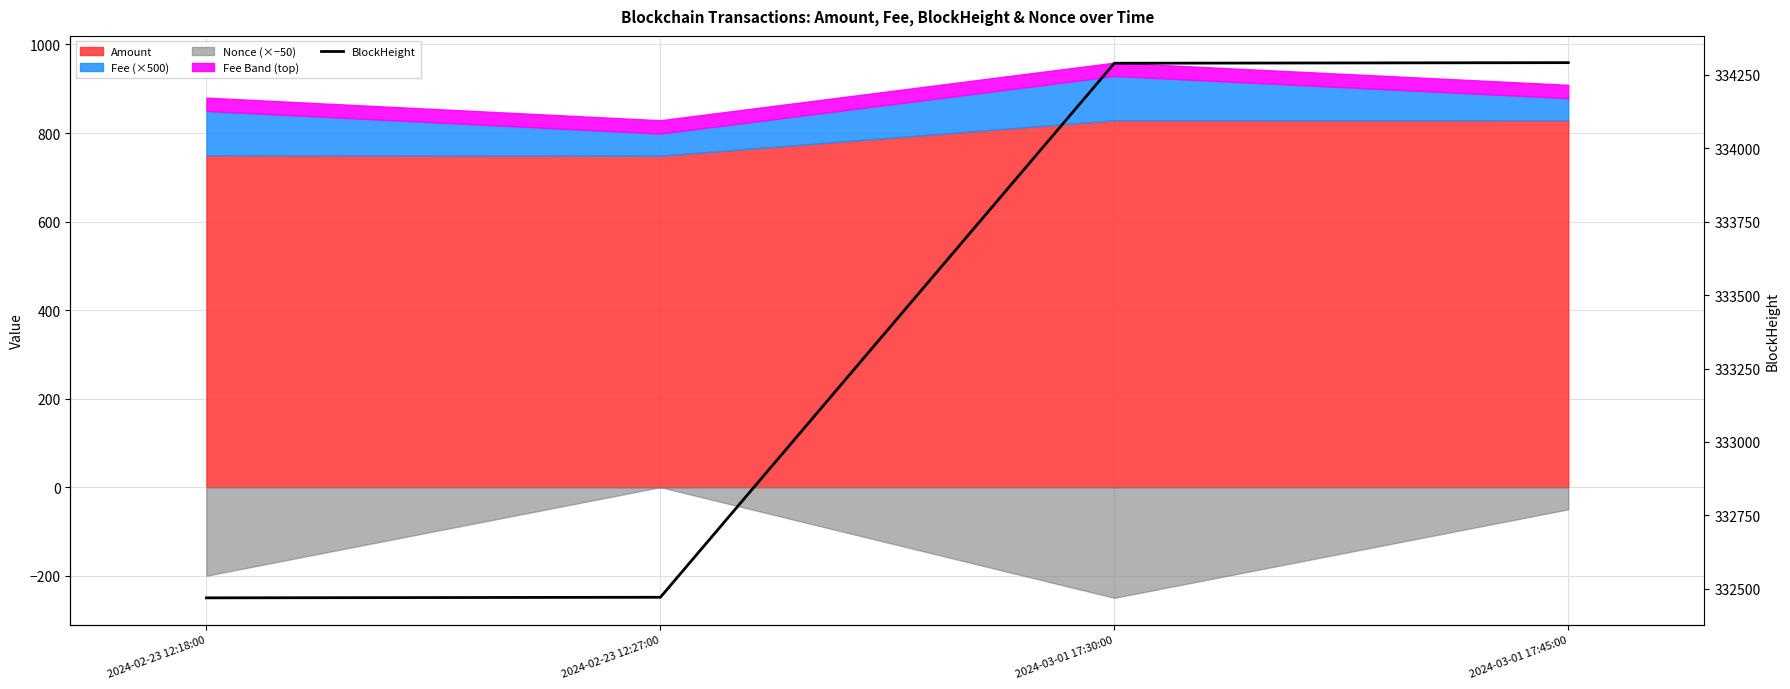

Is it true that the value at 2024-03-01 17:45:00 is 598459?

False